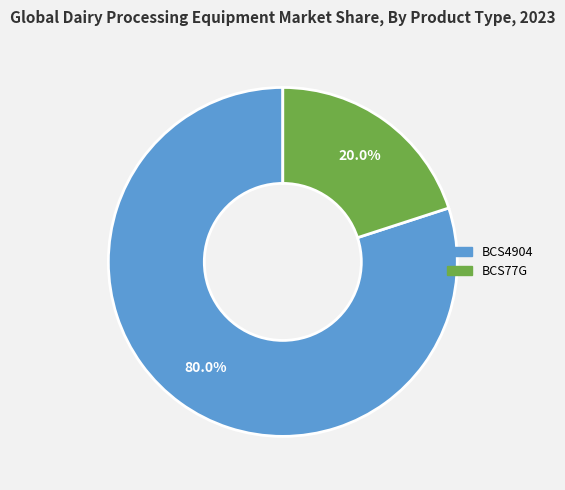

What is the largest slice in the pie chart?

BCS4904